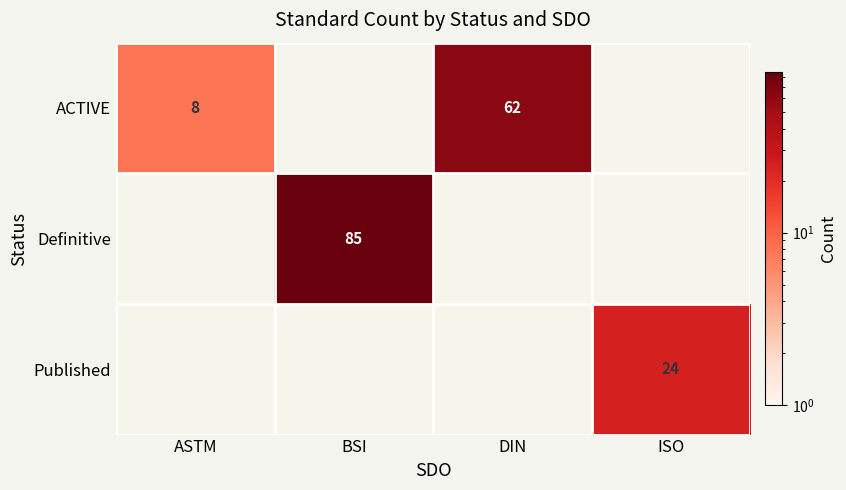

Is it true that Published equals 8 at ISO?

False